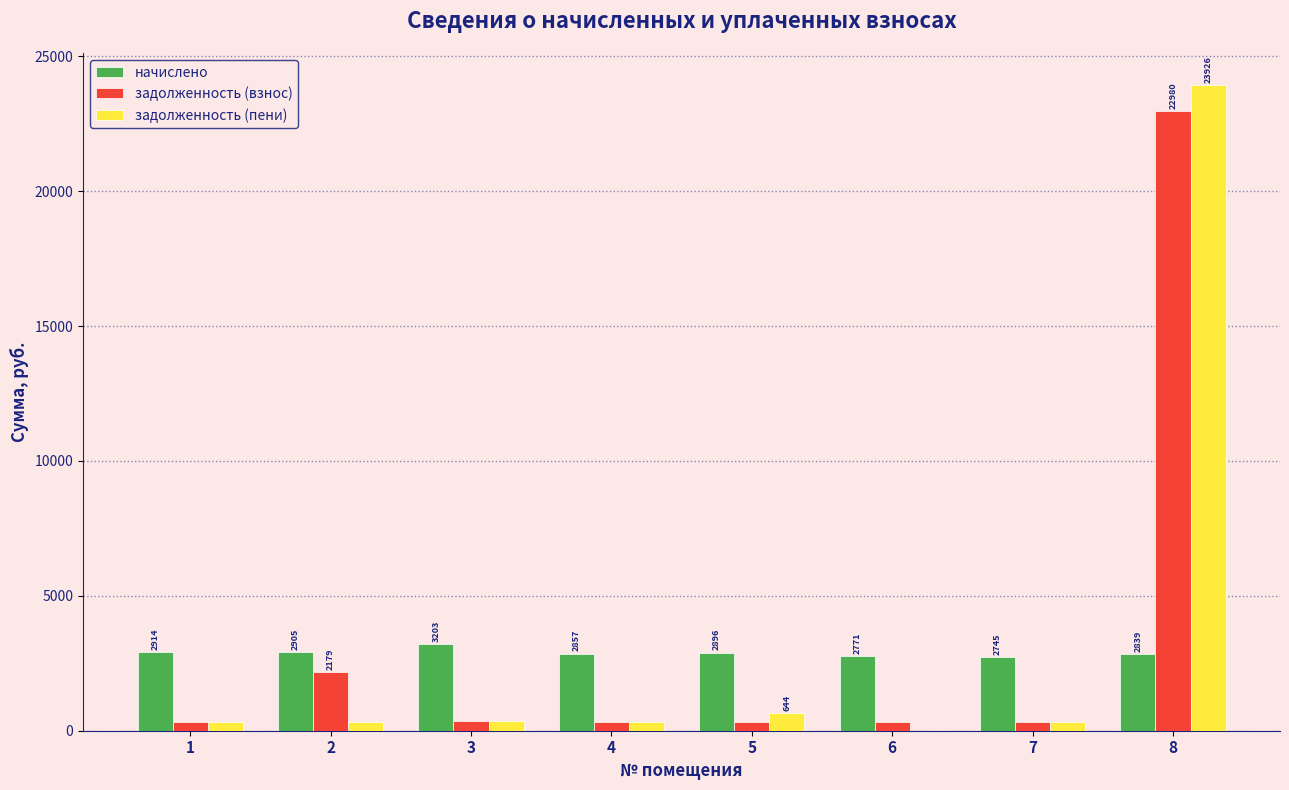

What is the total value across all series at 2?

5406.3